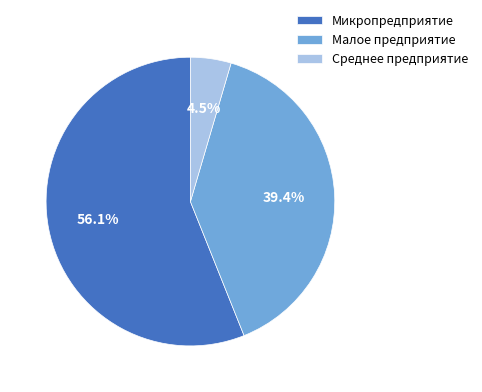

Rank the categories by value from lowest to highest.

Среднее предприятие, Малое предприятие, Микропредприятие